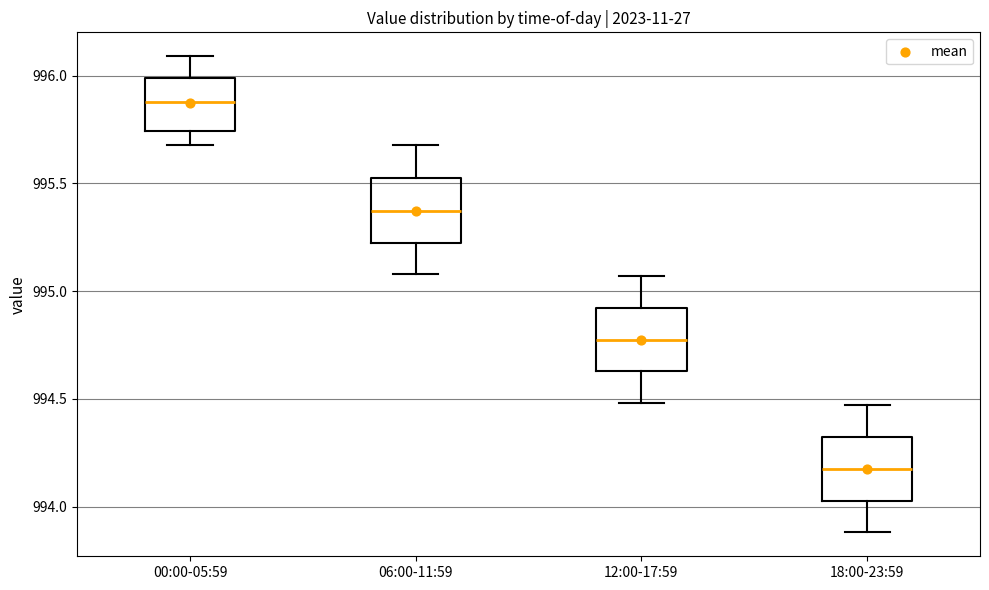

Where does the lower whisker of the box for 06:00-11:59 end on the y-axis? The values are not printed on the chart, so give them approximately, as read against the axis.

995.10